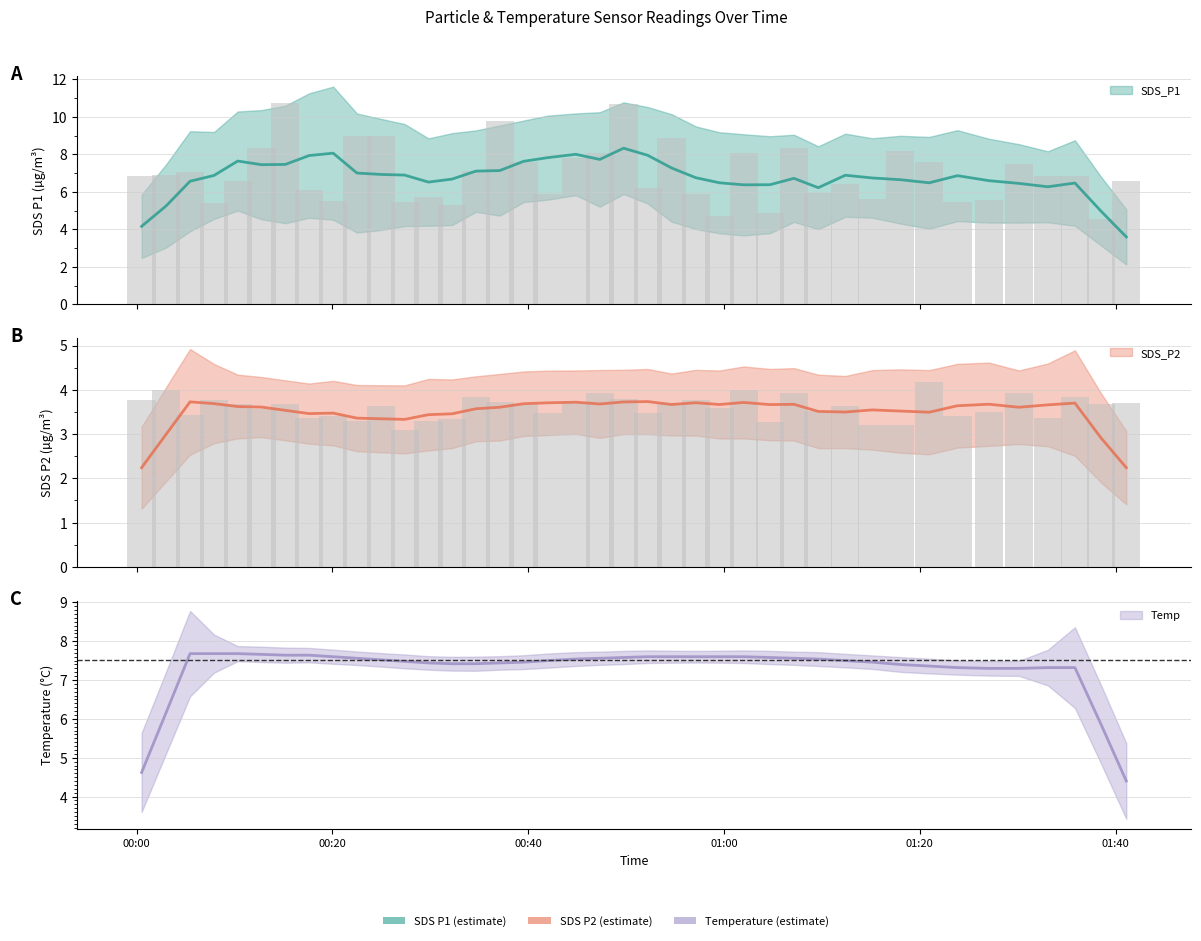

True or false: SDS_P2 has a value of 5.9 at 2022/10/13 00:15:12.

False